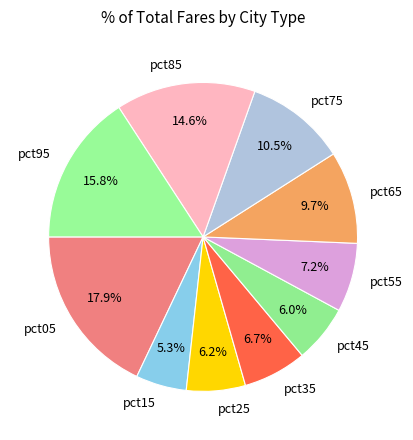

Combined, do pct45 and pct95 account for over 50%?

No